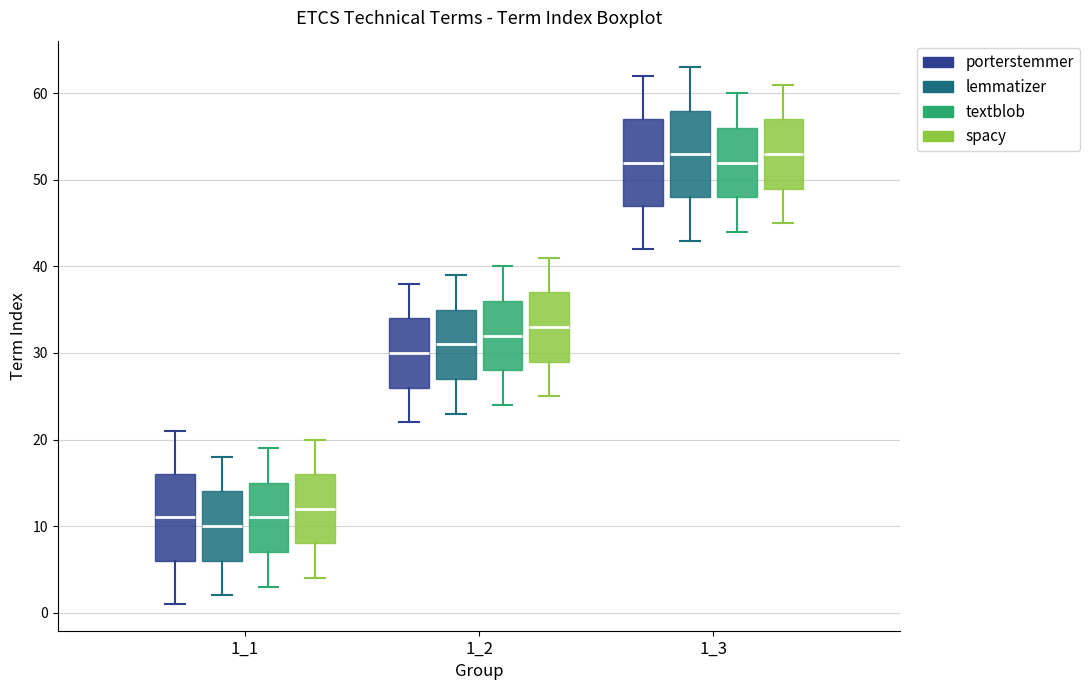

Reading left to right, read every box against the y-axis: the position of its median line, the range the box covers, and the ends of its whiskers. The values are not printed on the chart, so give them approximately, as read against the axis.

1_1 (porterstemmer): median 11, box 6 to 16, whiskers 1 to 21
1_1 (lemmatizer): median 10, box 6 to 14, whiskers 2 to 18
1_1 (textblob): median 11, box 7 to 15, whiskers 3 to 19
1_1 (spacy): median 12, box 8 to 16, whiskers 4 to 20
1_2 (porterstemmer): median 30, box 26 to 34, whiskers 22 to 38
1_2 (lemmatizer): median 31, box 27 to 35, whiskers 23 to 39
1_2 (textblob): median 32, box 28 to 36, whiskers 24 to 40
1_2 (spacy): median 33, box 29 to 37, whiskers 25 to 41
1_3 (porterstemmer): median 52, box 47 to 57, whiskers 42 to 62
1_3 (lemmatizer): median 53, box 48 to 58, whiskers 43 to 63
1_3 (textblob): median 52, box 48 to 56, whiskers 44 to 60
1_3 (spacy): median 53, box 49 to 57, whiskers 45 to 61